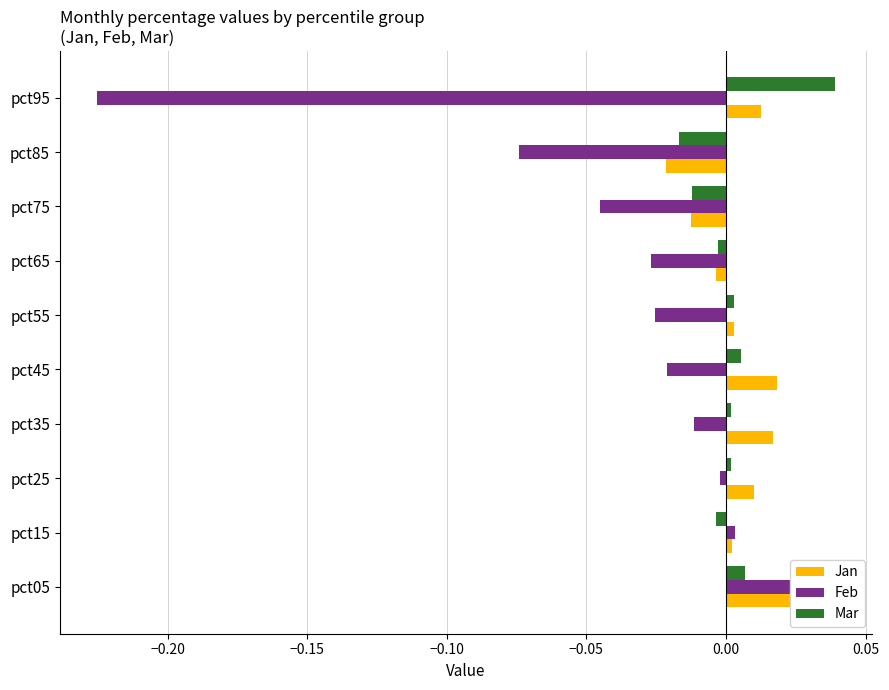

List the series in order of their peak value, highest first.

Mar, Jan, Feb